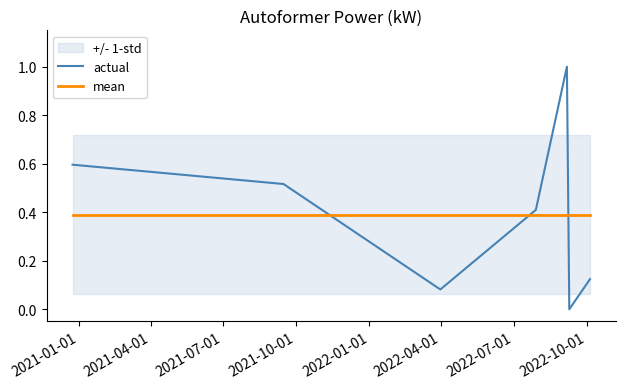

Which series has the largest range (max minus min)?

actual